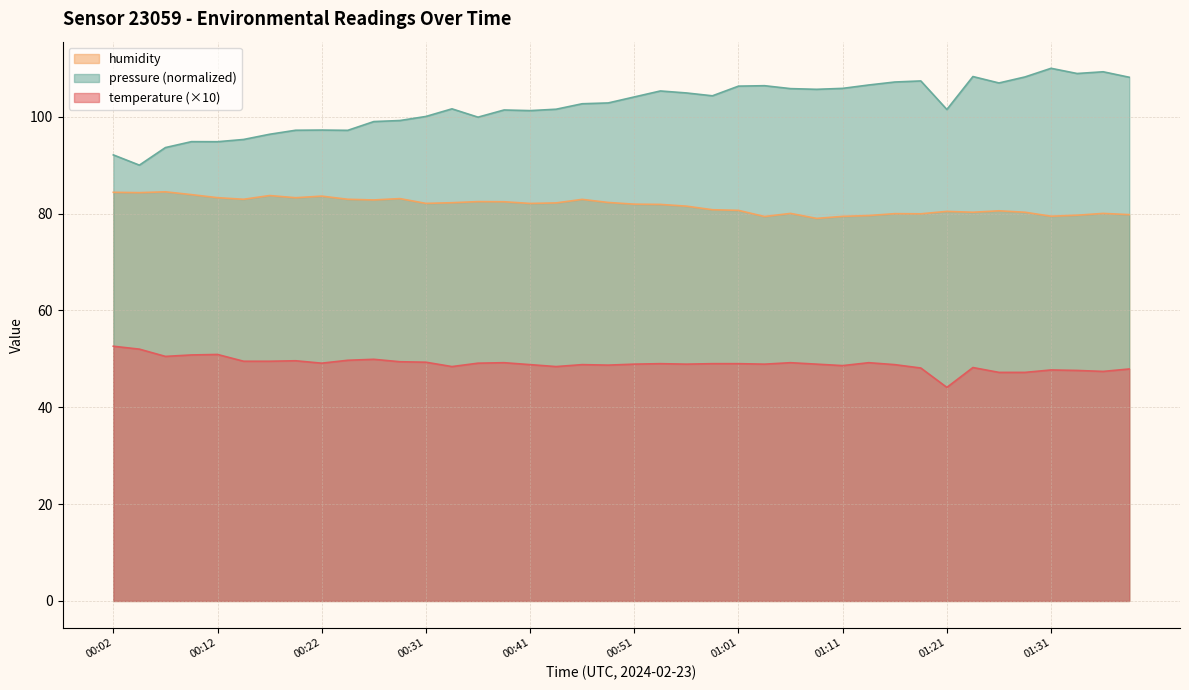

True or false: temperature and humidity cross at least once.

False